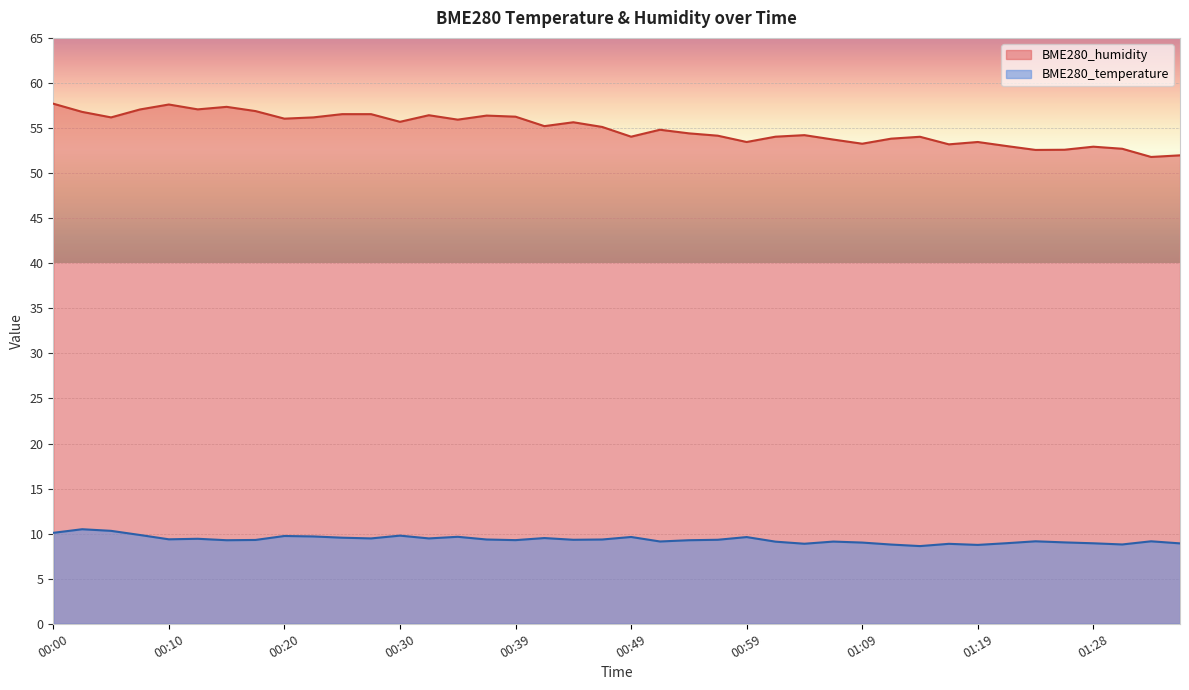

In BME280_humidity, how many points are lower than both neighbors (excluding endpoints)?

12